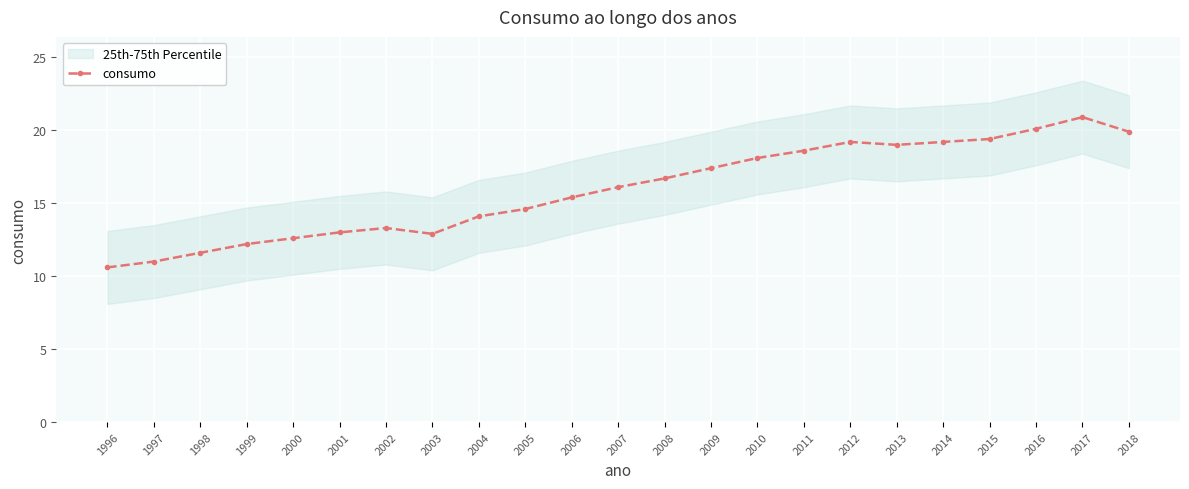

List the labels in order of value, largest first.

2017, 2016, 2018, 2015, 2012, 2014, 2013, 2011, 2010, 2009, 2008, 2007, 2006, 2005, 2004, 2002, 2001, 2003, 2000, 1999, 1998, 1997, 1996